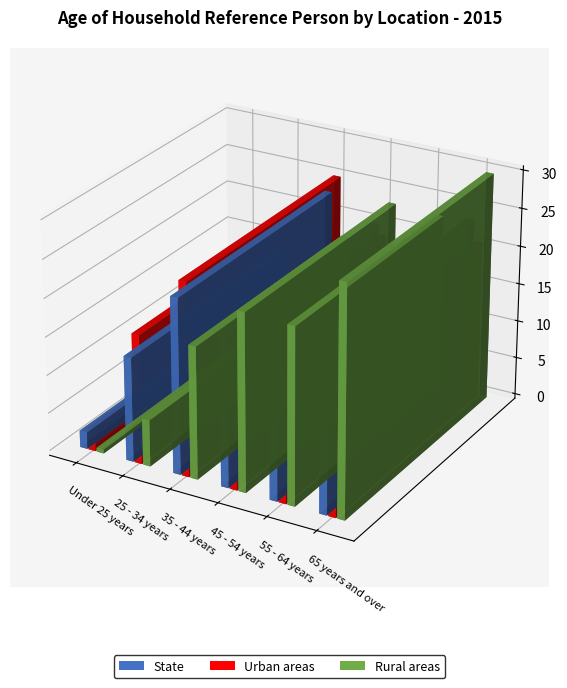

Are the bars grouped side by side (vs. stacked)?

Yes